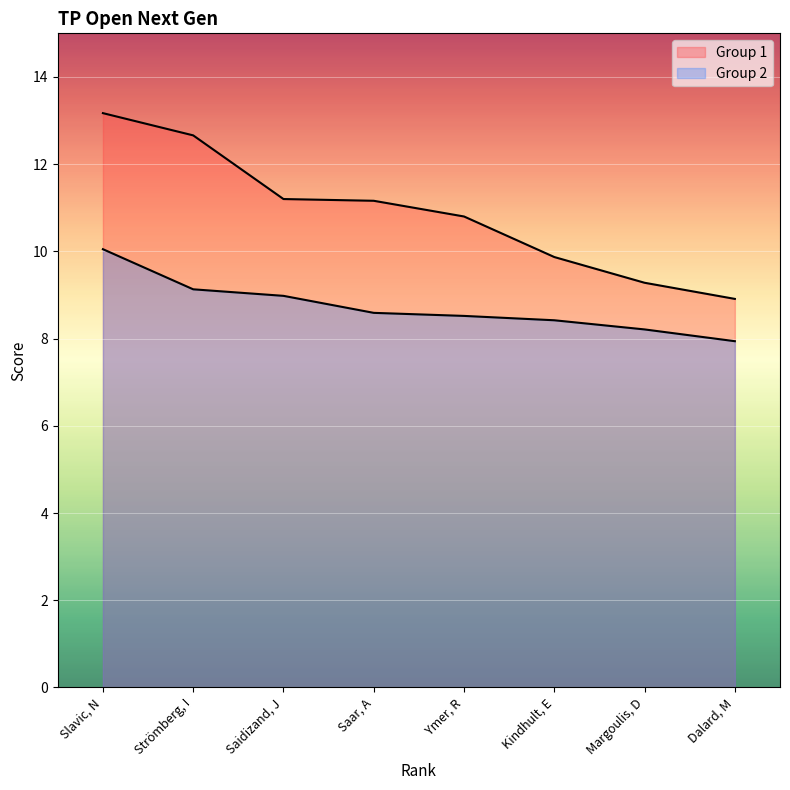

What is the difference between the maximum and second lowest values in the Group 1 series?

3.9